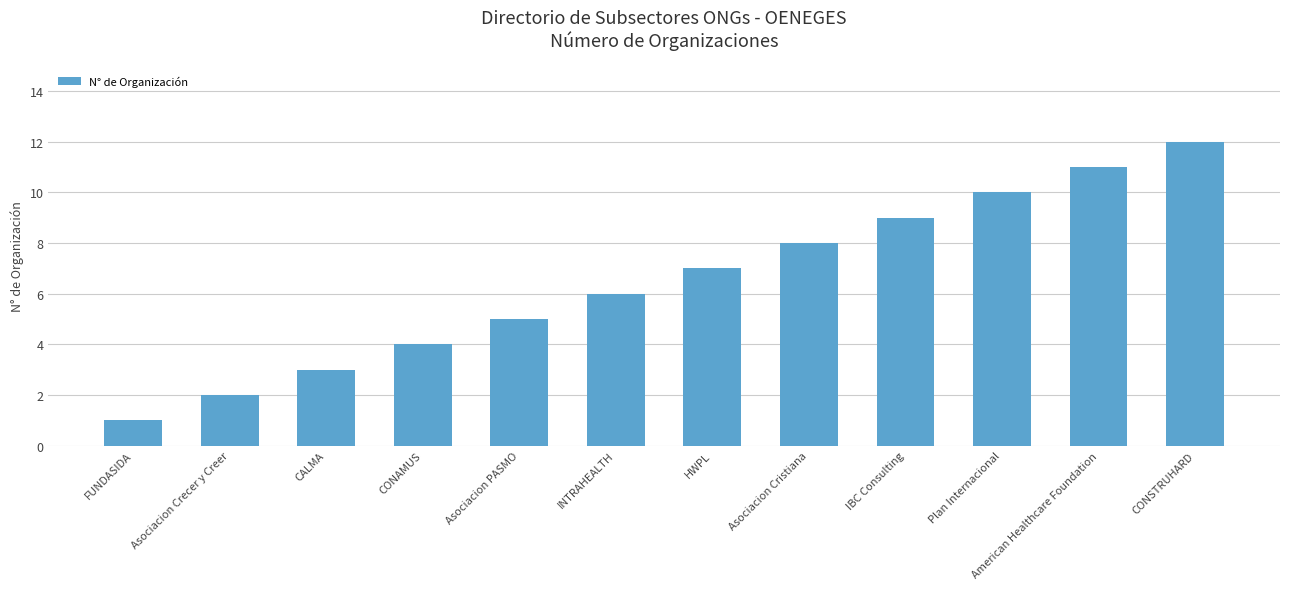

What is the value of the 4th bar from the left?

4